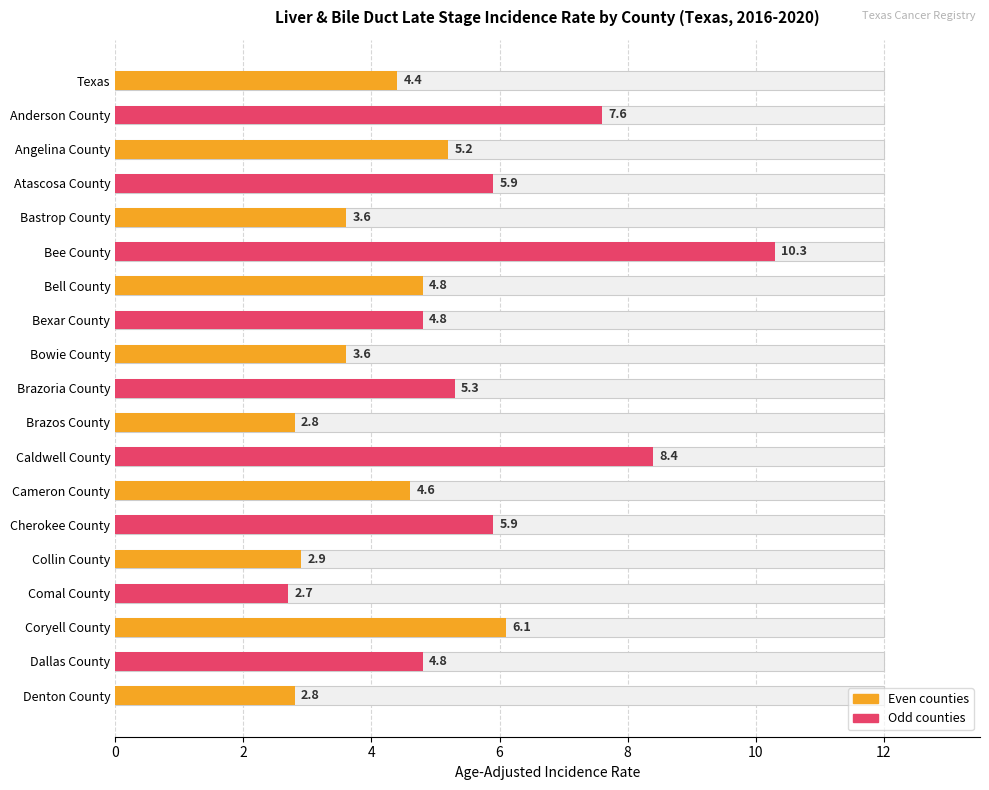

Is it true that the value at Dallas County is 4.8?

True